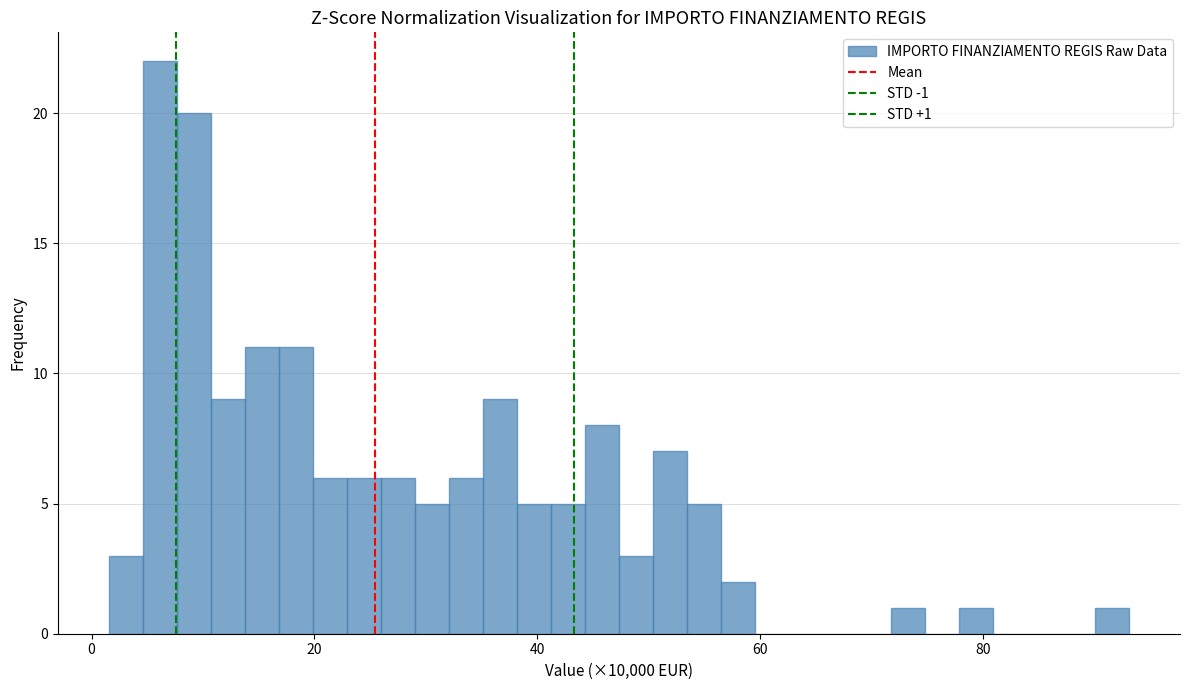

Around what value on the x-axis is the tallest bar? Give the approximate position of its centre, as read against the axis.

6